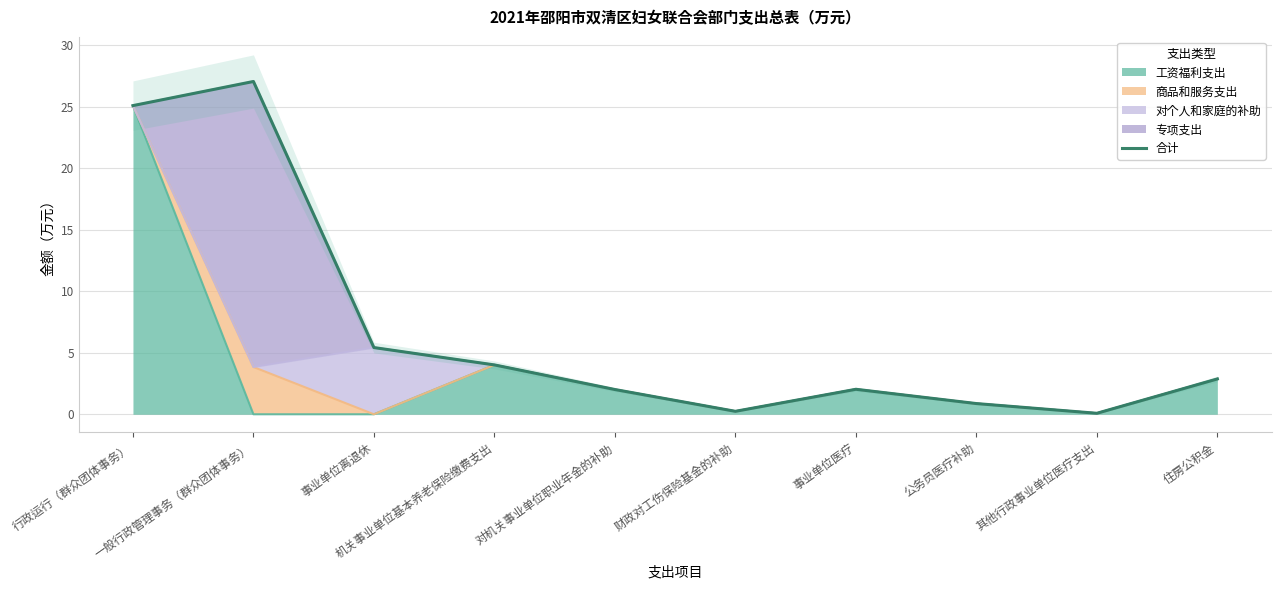

Count the number of data series in this chart.

1